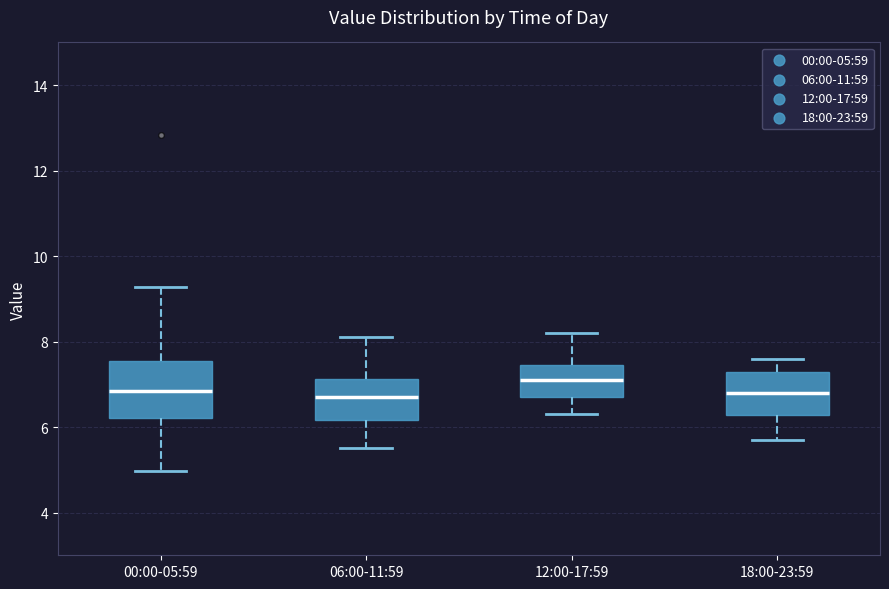

Reading left to right, read every box against the y-axis: the position of its median line, the range the box covers, and the ends of its whiskers. The values are not printed on the chart, so give them approximately, as read against the axis.

00:00-05:59: median 6.8, box 6.2 to 7.6, whiskers 5.0 to 9.2
06:00-11:59: median 6.8, box 6.2 to 7.2, whiskers 5.6 to 8.2
12:00-17:59: median 7.2, box 6.8 to 7.4, whiskers 6.4 to 8.2
18:00-23:59: median 6.8, box 6.2 to 7.4, whiskers 5.8 to 7.6